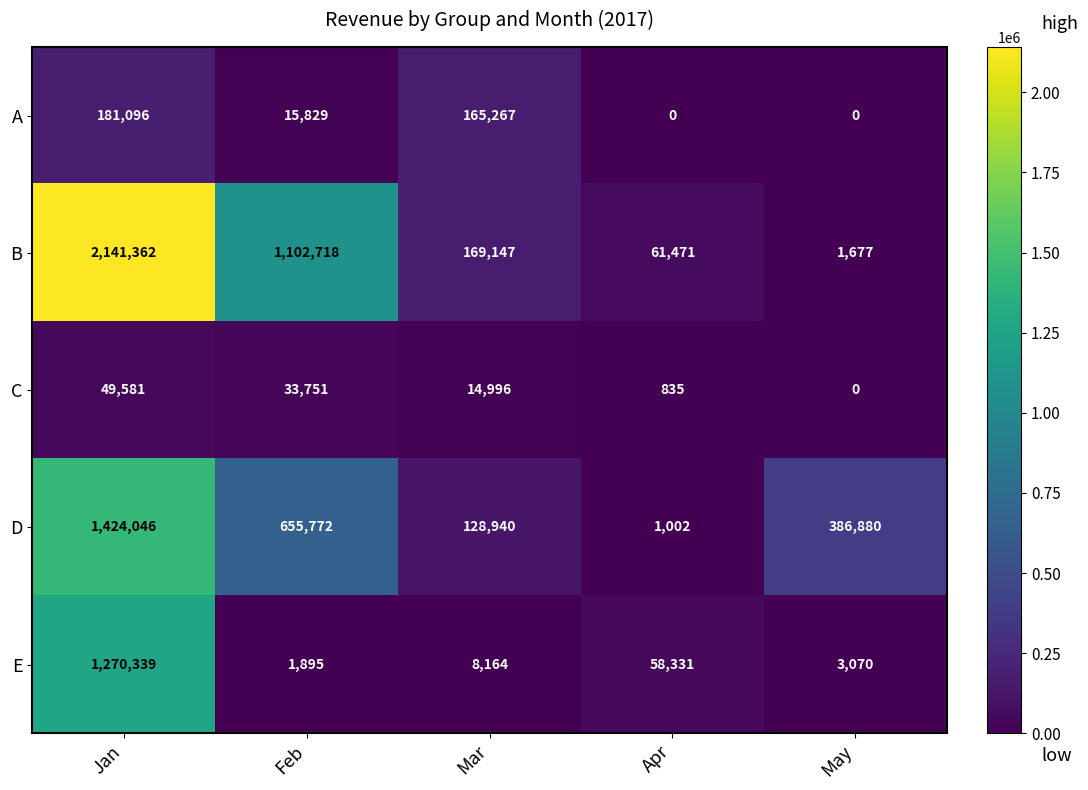

Where does the D series first go above 386880?

Jan